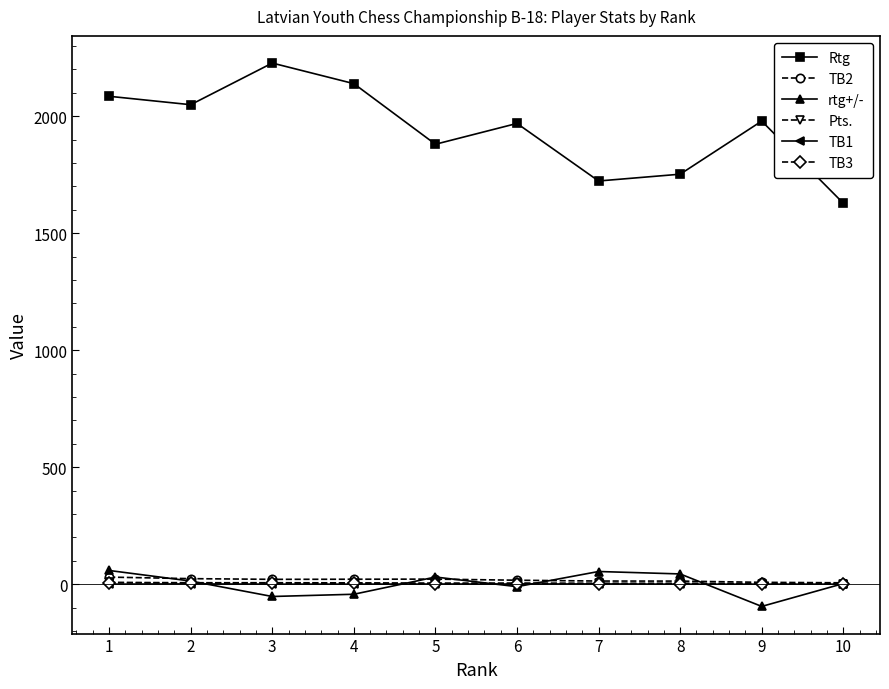

What is the greatest value displayed?

2227.0